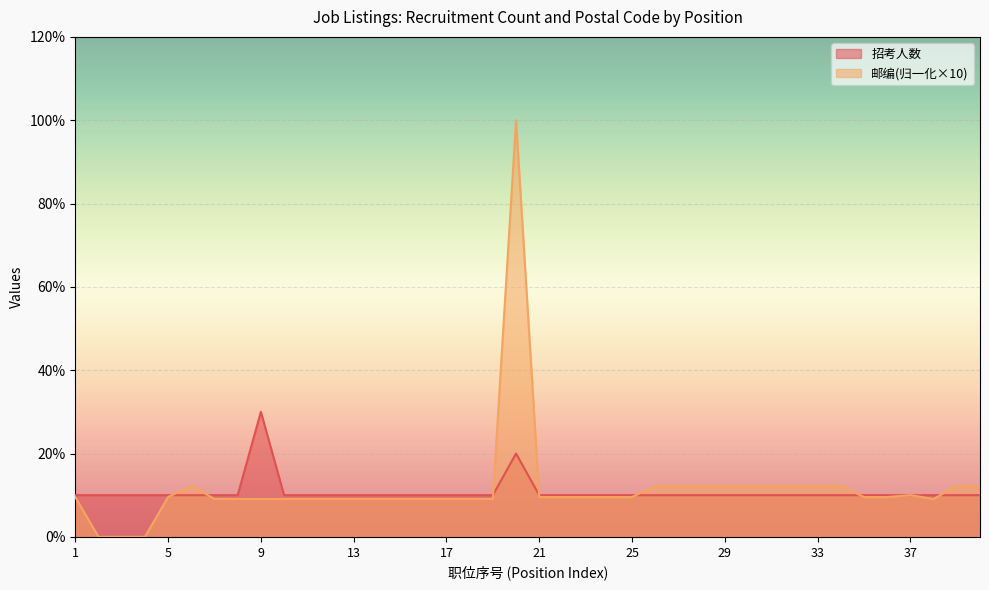

What is the sum of the 招考人数 values at 34 and 32?

2.0